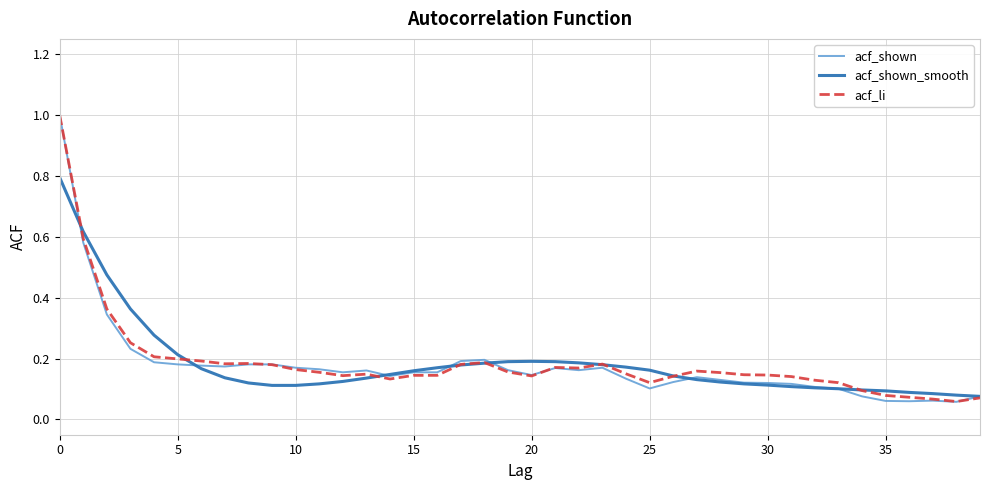

Which series has the largest range (max minus min)?

acf_shown